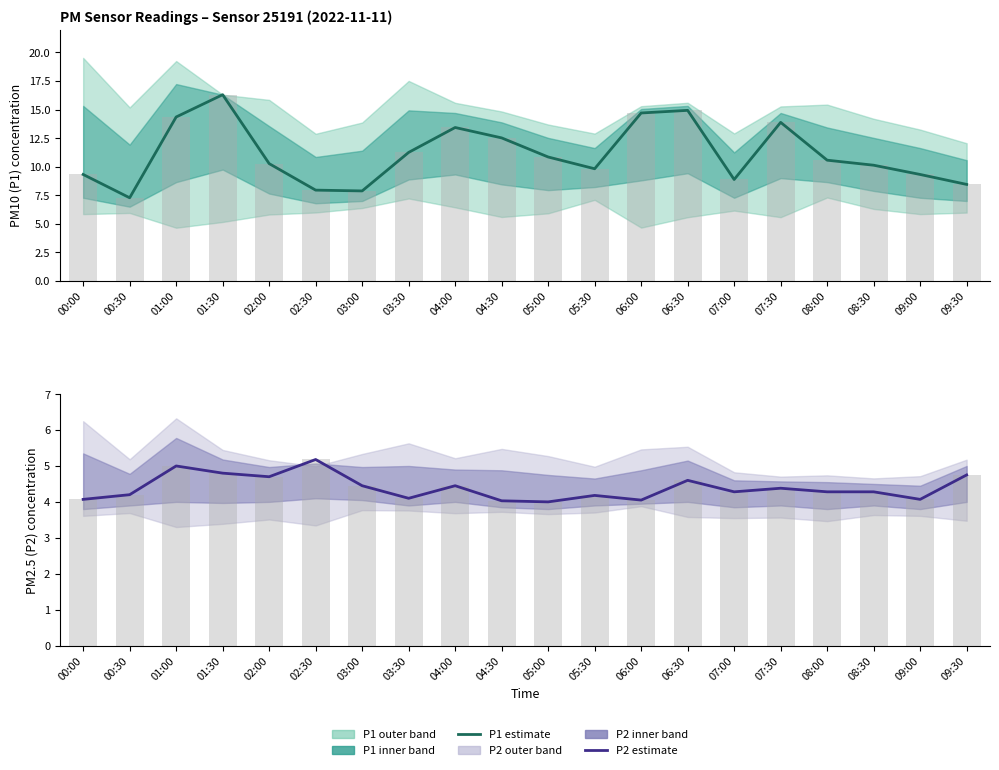

What value does the P1 bars series have at 07:00?

8.9